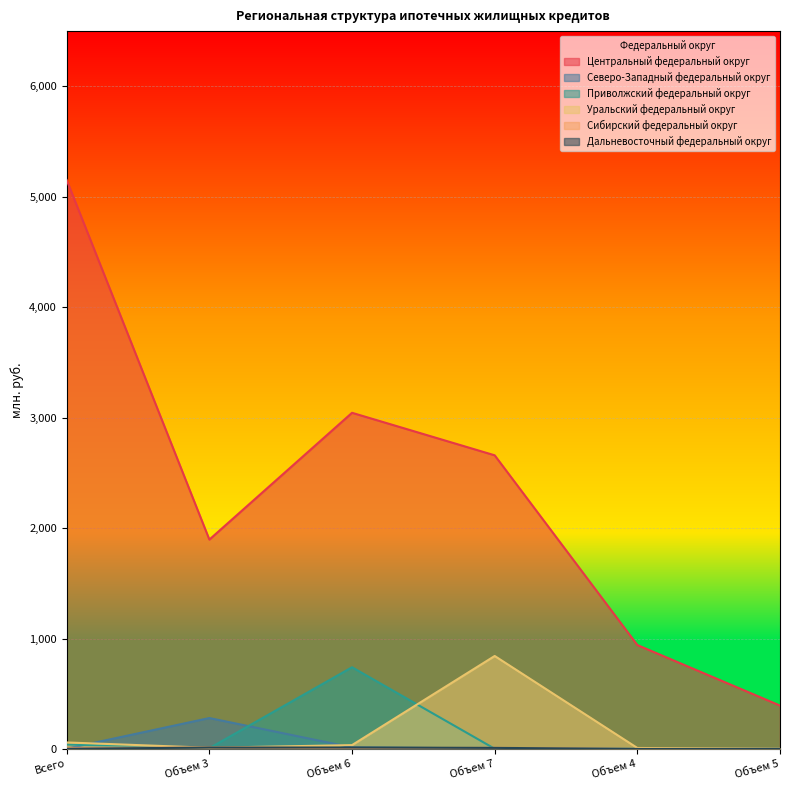

True or false: Северо-Западный федеральный округ and Сибирский федеральный округ cross at least once.

True